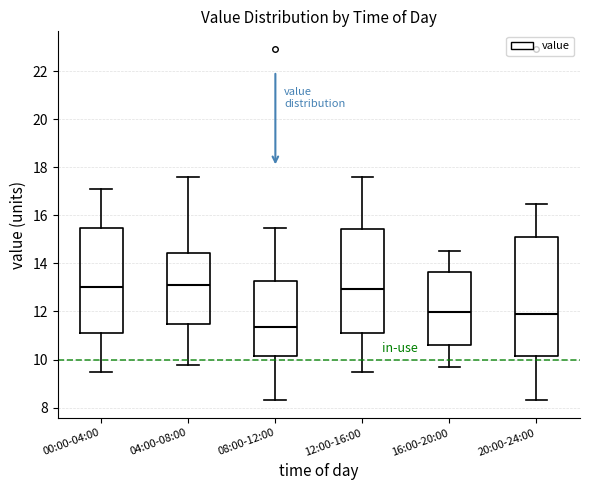

Where is the upper edge of the box for 08:00-12:00 on the y-axis? The values are not printed on the chart, so give them approximately, as read against the axis.

13.2